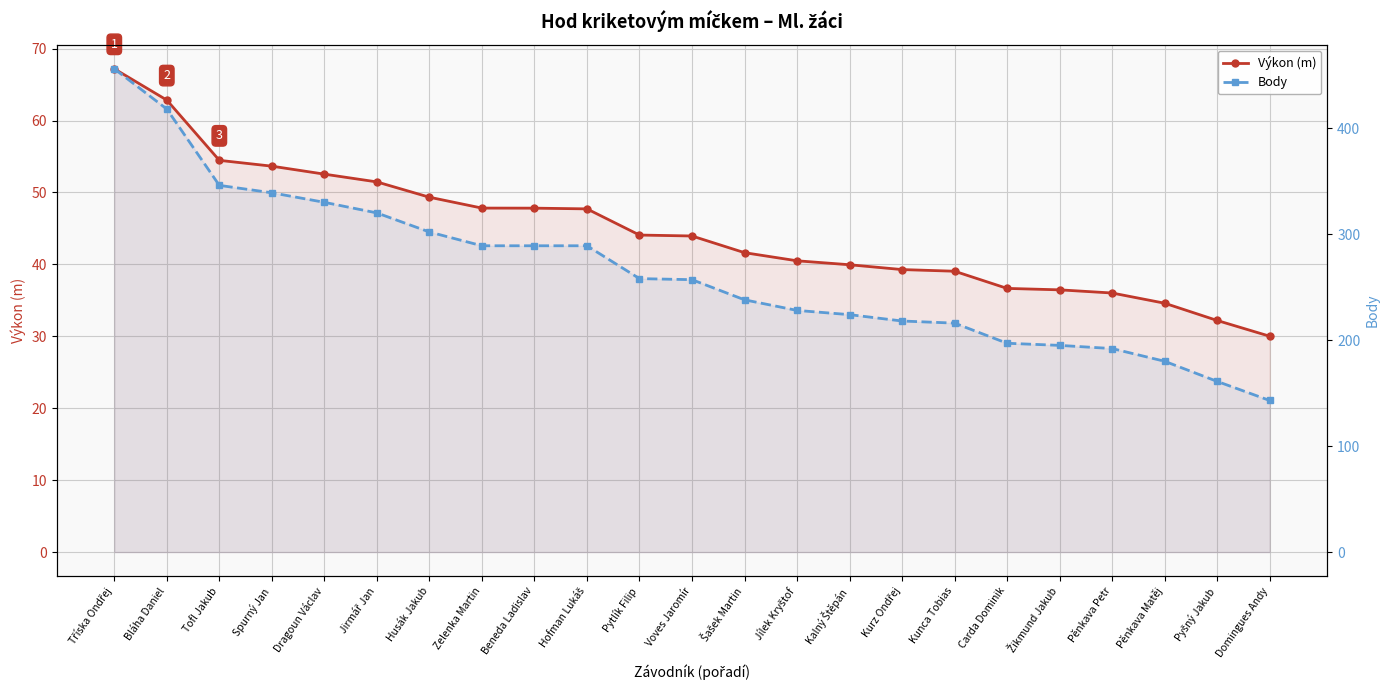

At which label does Body first exceed 257?

Tříska Ondřej